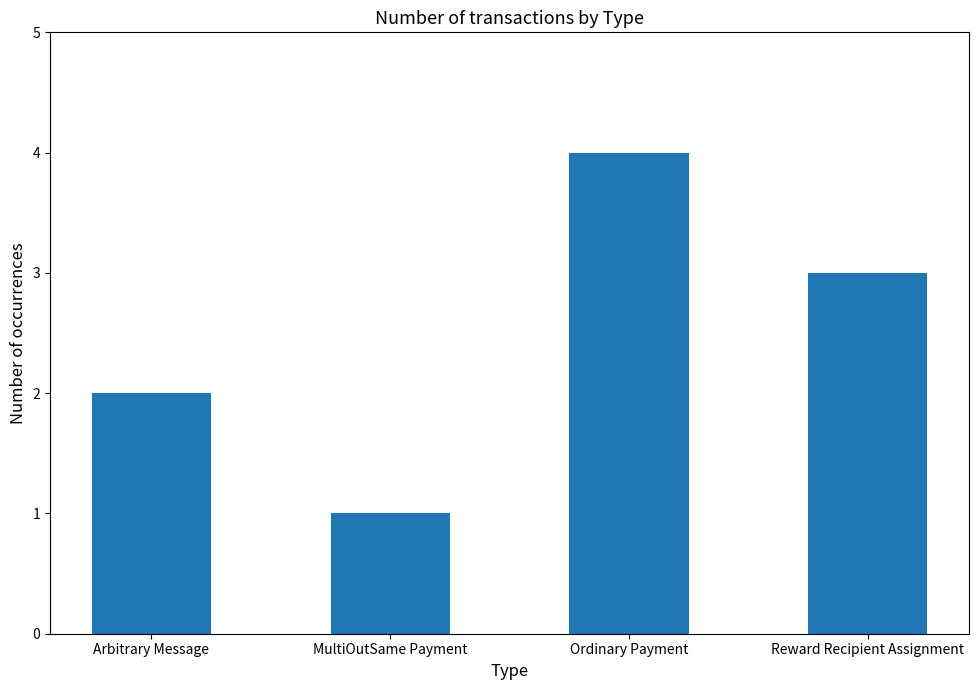

Reading left to right, extract all data points from this chart.

Arbitrary Message=2	MultiOutSame Payment=1	Ordinary Payment=4	Reward Recipient Assignment=3